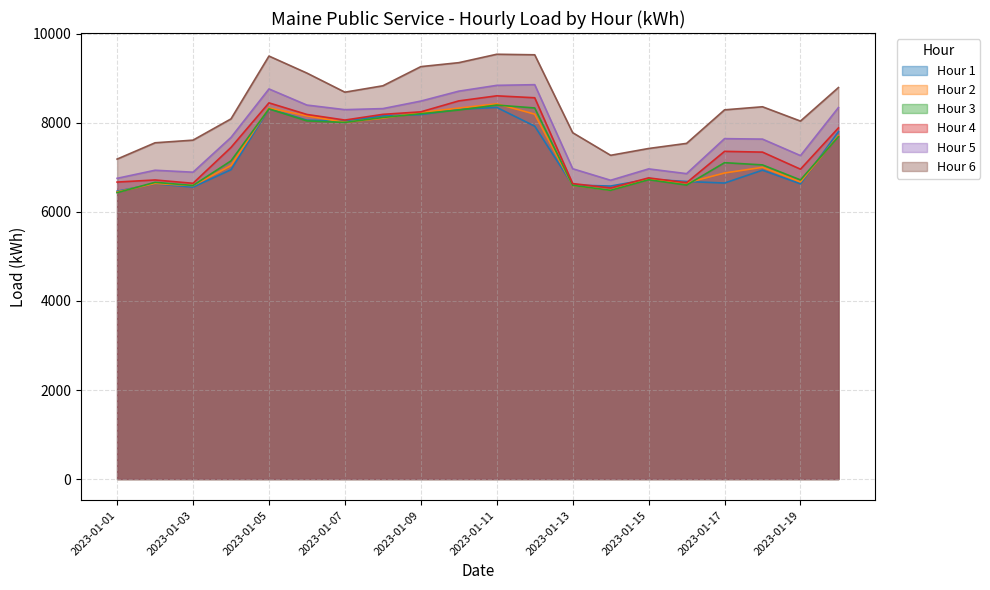

What is the value of the Hour 2 point at the 2nd from the left?

6640.1